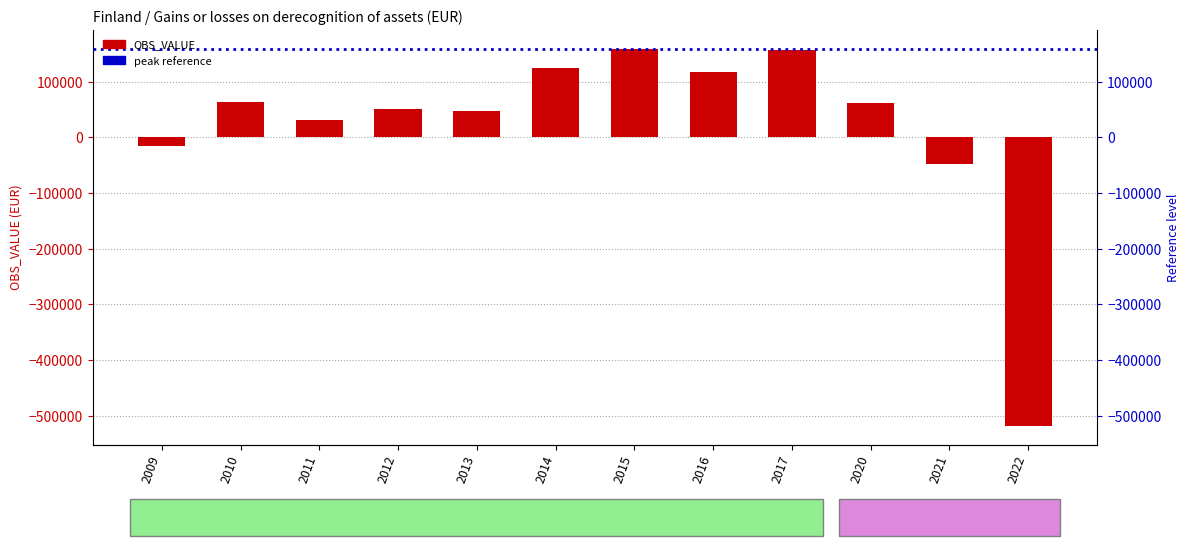

Rank the categories by value from highest to lowest.

2015, 2017, 2014, 2016, 2010, 2020, 2012, 2013, 2011, 2009, 2021, 2022